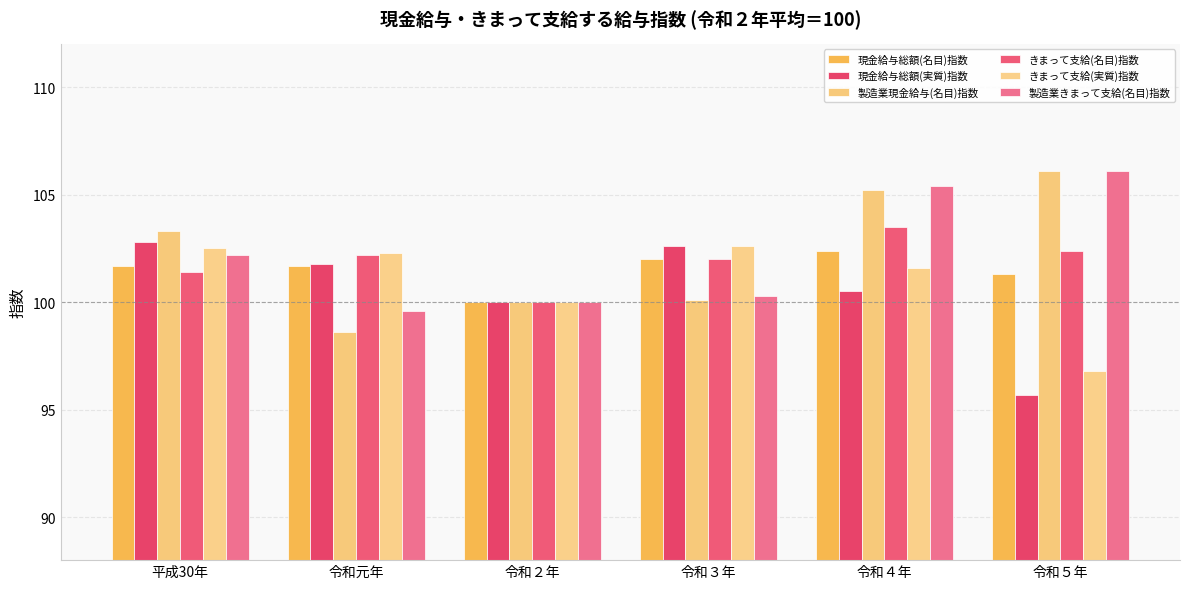

The 現金給与総額(実質)指数 series shows 101.8 at 令和元年. True or false?

True